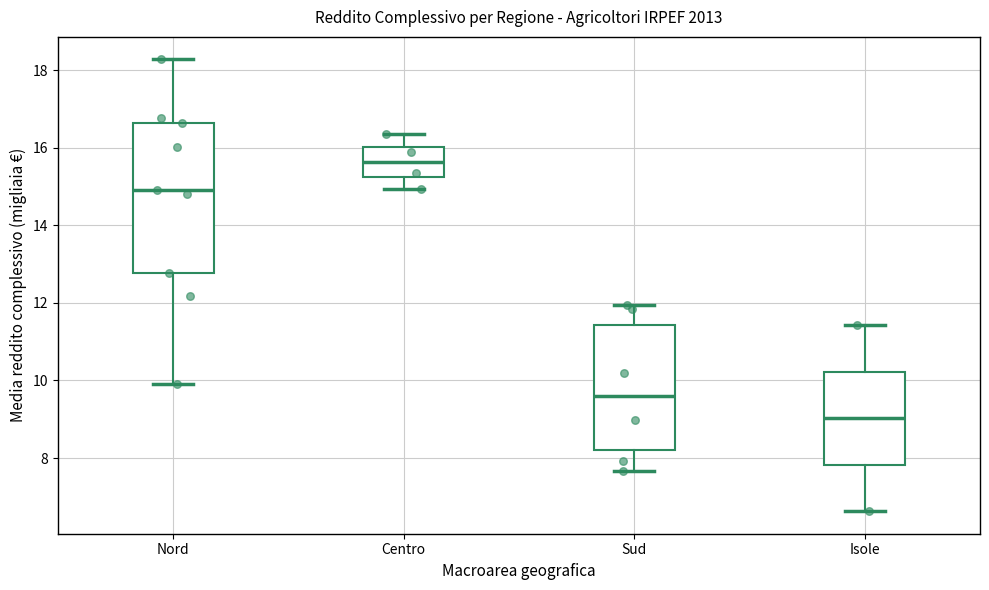

Which box's median line is the highest?

Centro